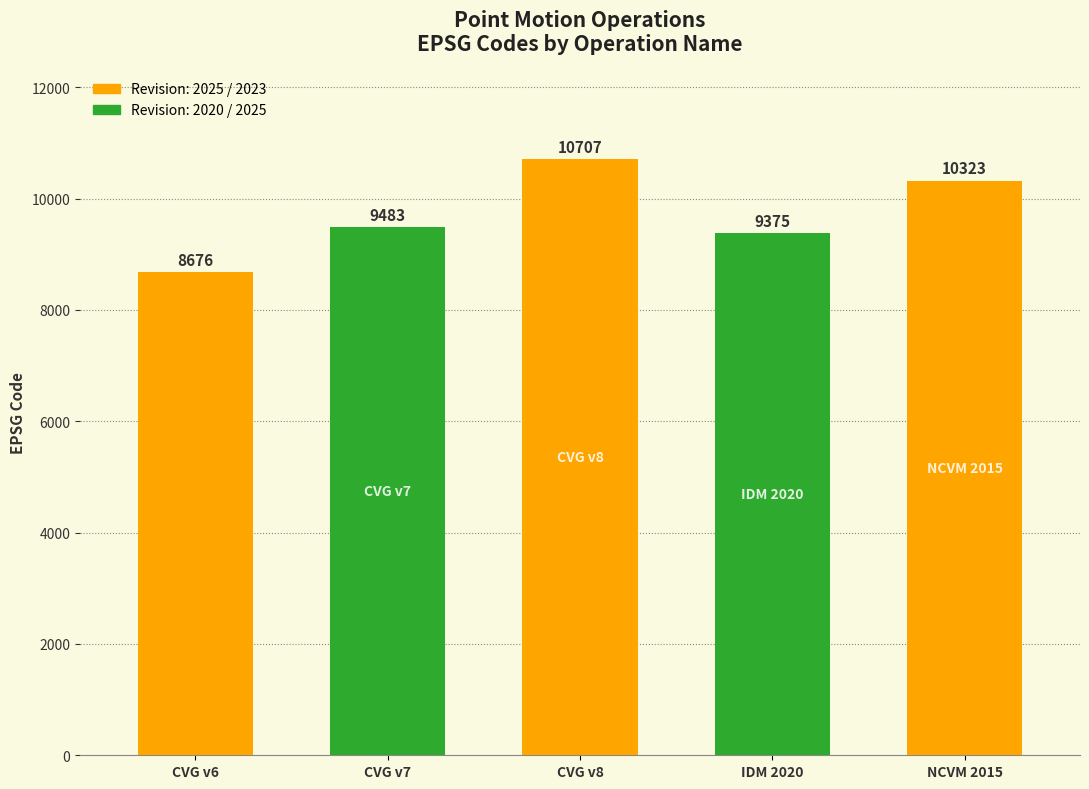

What is the average value?

9713